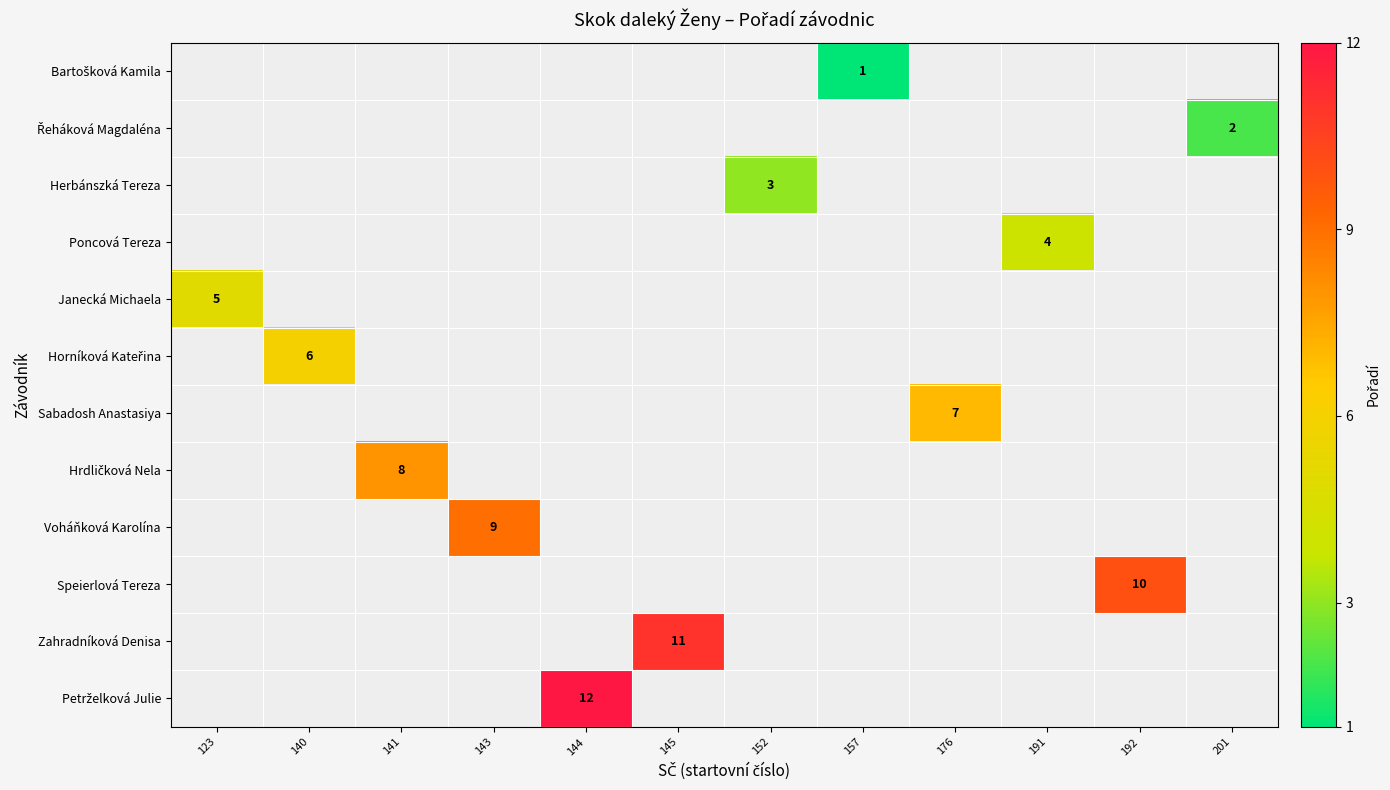

At which category does the chart reach its minimum across all series?

157